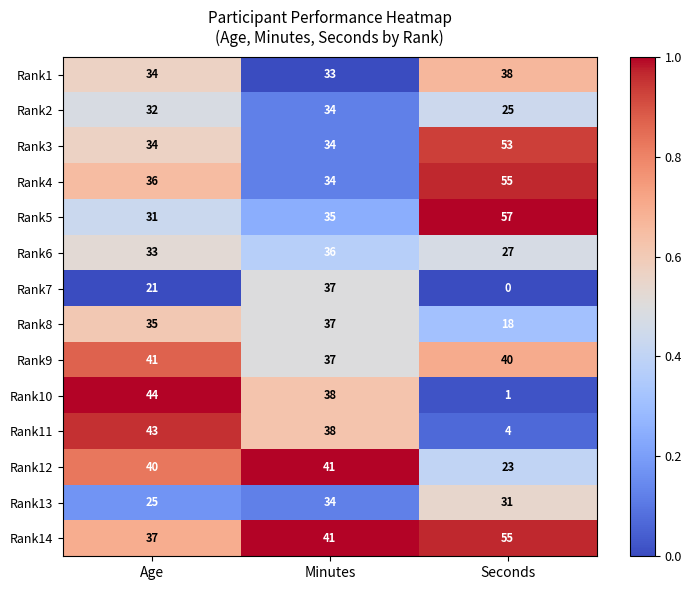

Count the number of categories in the chart.

3